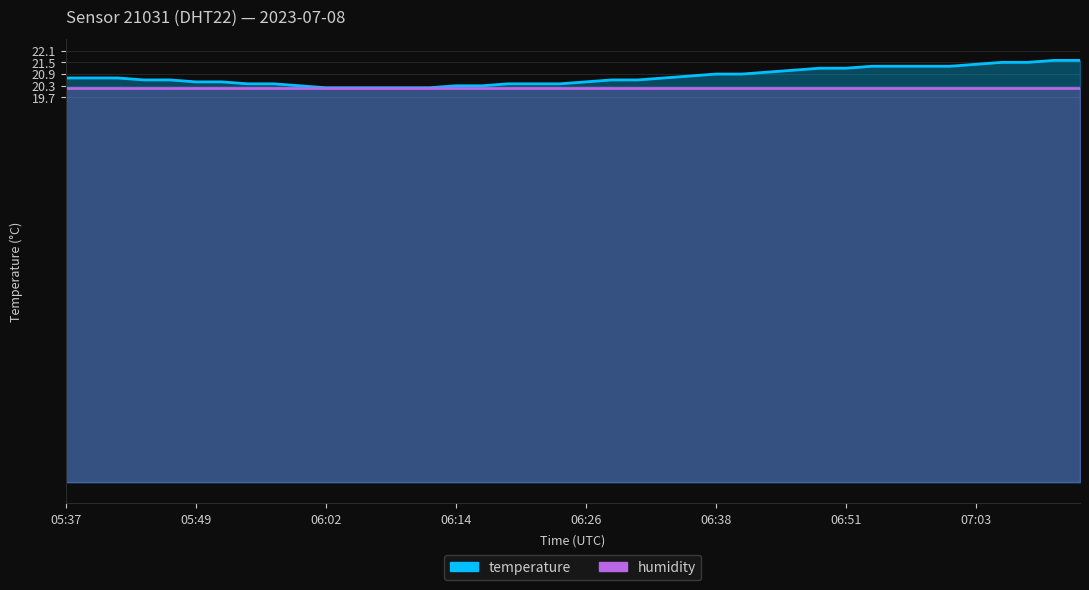

Which category has the lowest value across all series?

06:02